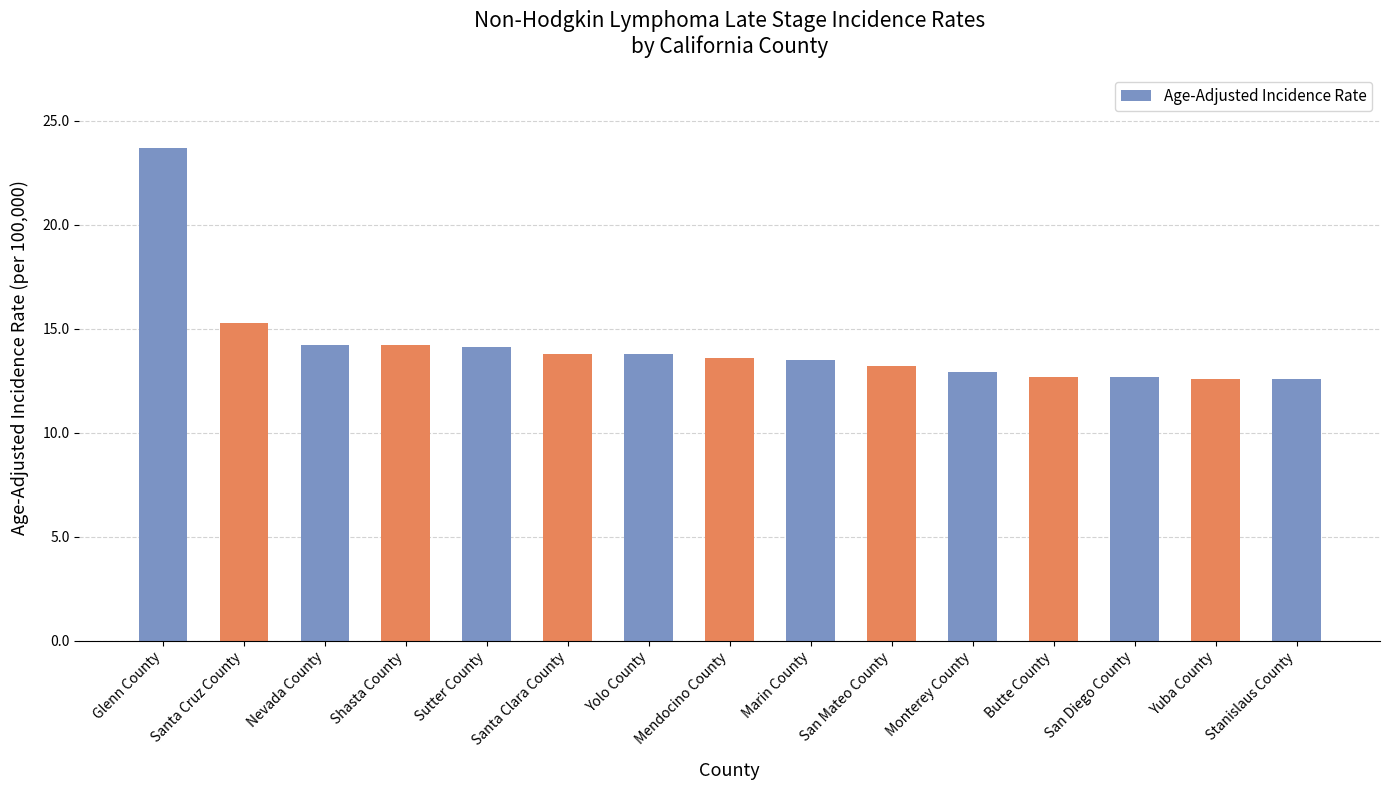

At which label is the value closest to 18?

Santa Cruz County